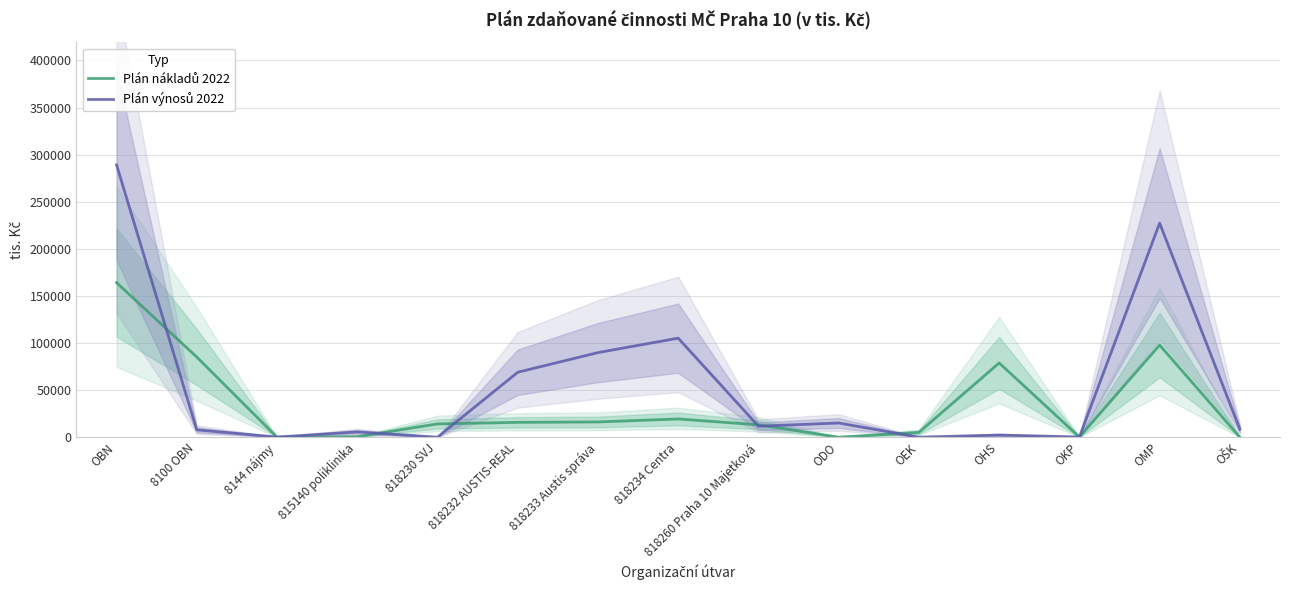

What is the sum of the Plán nákladů 2022 values at OŠK and OBN?

164139.0